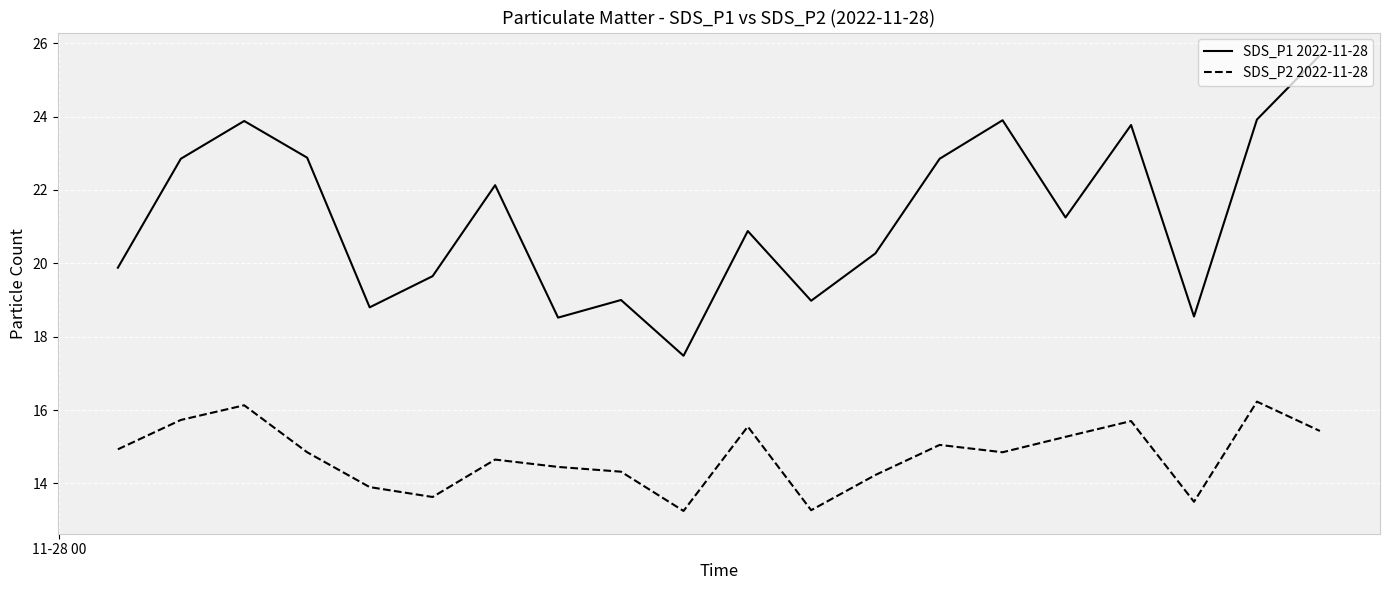

In SDS_P1 2022-11-28, how many points are lower than both neighbors (excluding endpoints)?

6